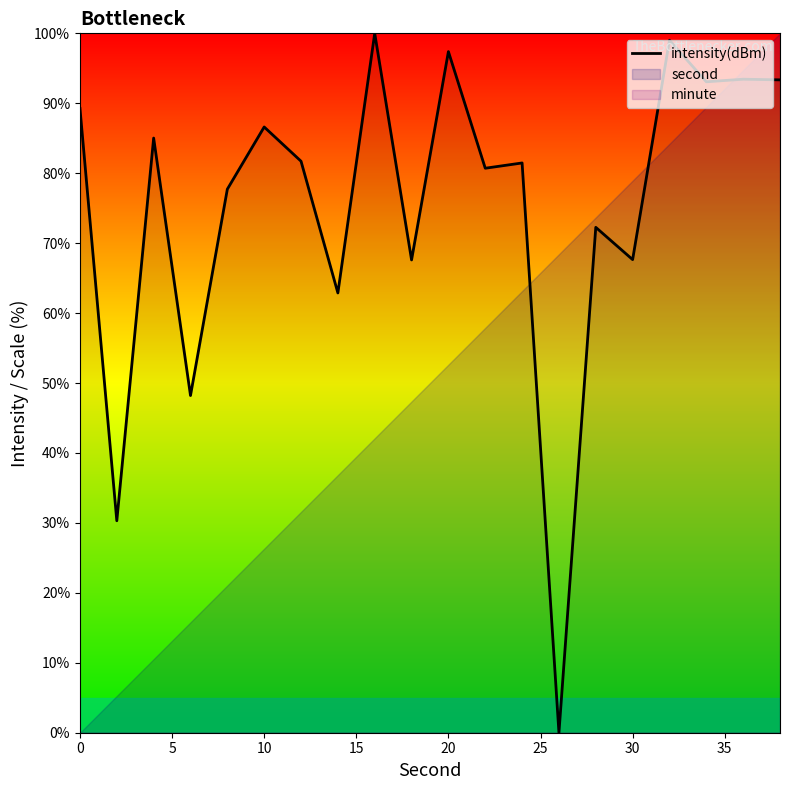

What is the maximum value for intensity(dBm)?

100.0